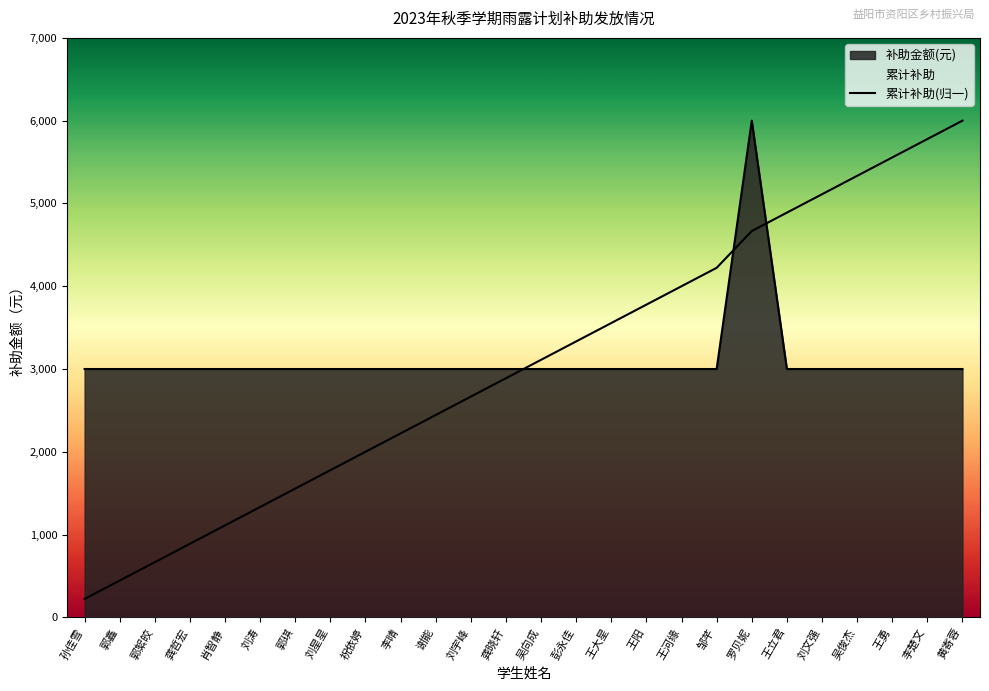

Rank the categories by value from lowest to highest.

孙佳雪, 郭鑫, 郭絮皎, 龚哲宏, 肖智静, 刘涛, 郭琪, 刘星星, 祝依婷, 李晴, 谢能, 刘宇峰, 龚晓轩, 吴向成, 彭永佳, 王大星, 王阳, 王河缘, 邹芊, 罗贝妮, 王立君, 刘文强, 吴俊杰, 王勇, 李楚文, 黄寄蓉